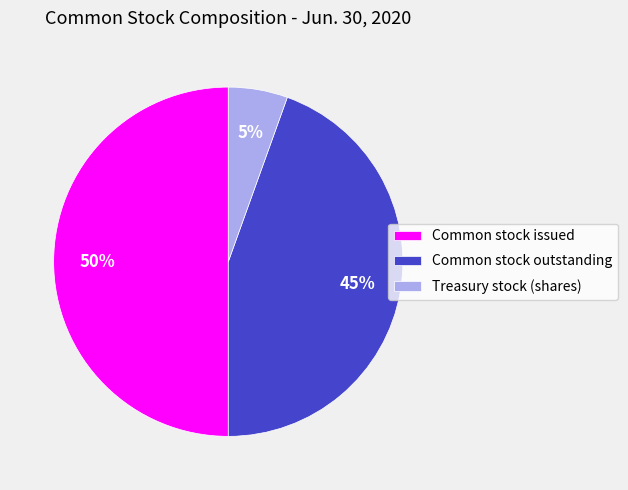

Rank the categories by value from highest to lowest.

Common stock issued, Common stock outstanding, Treasury stock (shares)